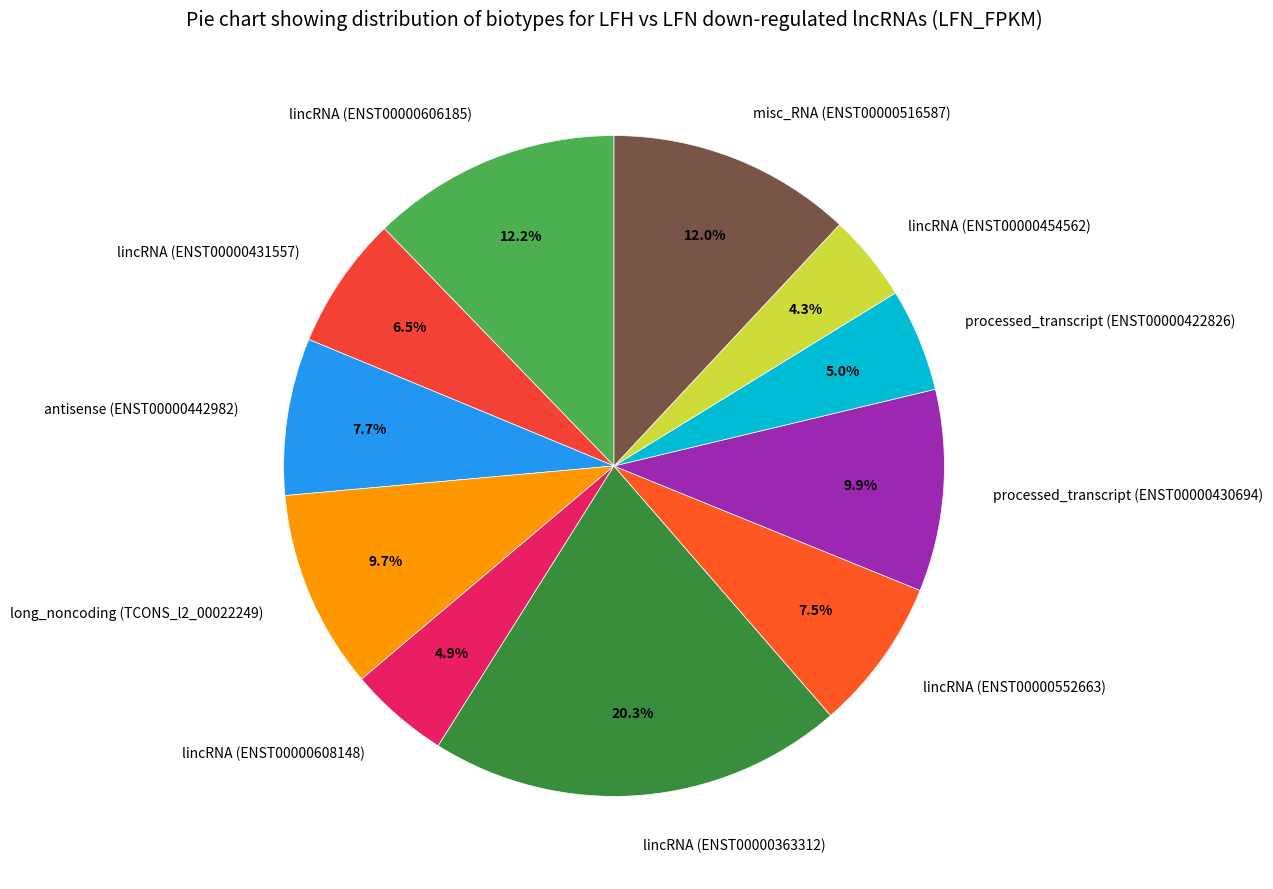

What is the smallest slice in the pie chart?

lincRNA (ENST00000454562)